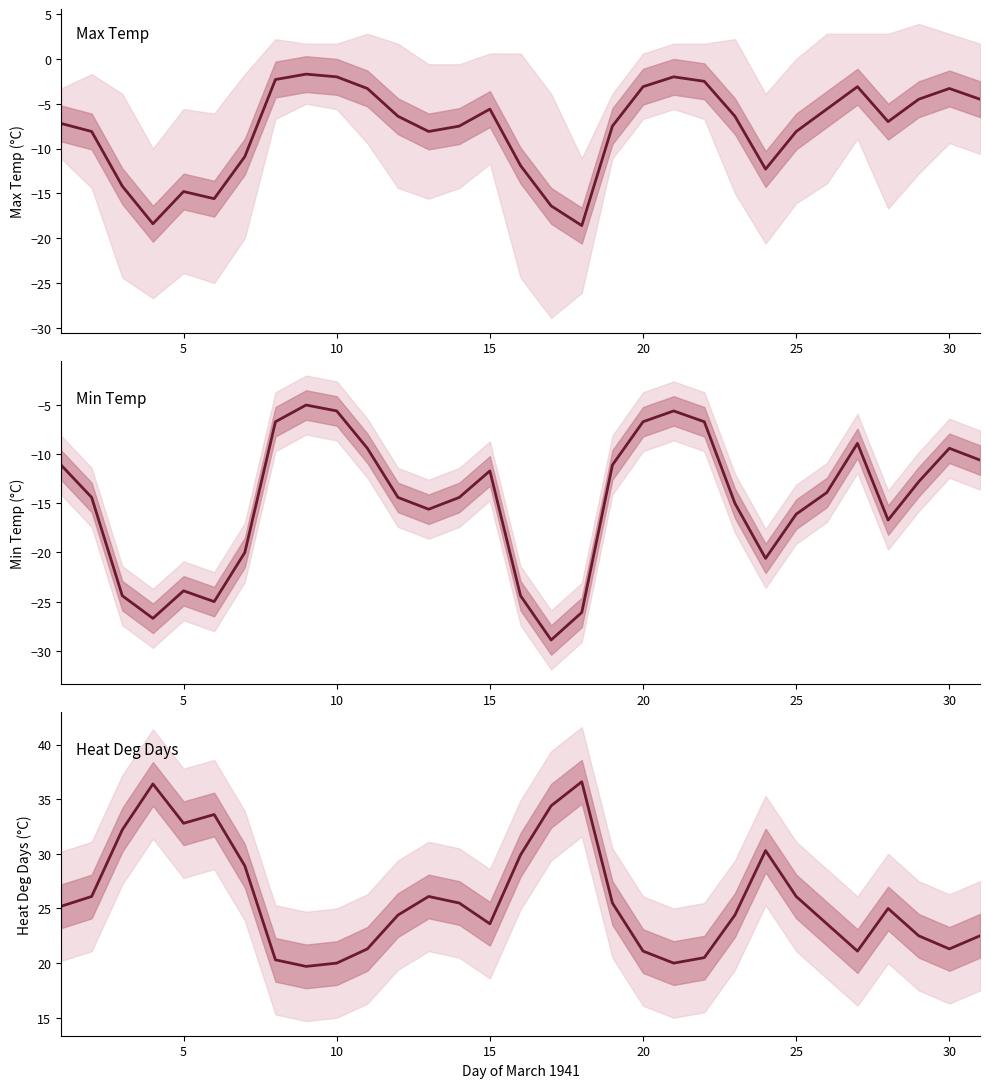

The value of Mean Temp (°C) at 25 is -2.1. True or false?

False